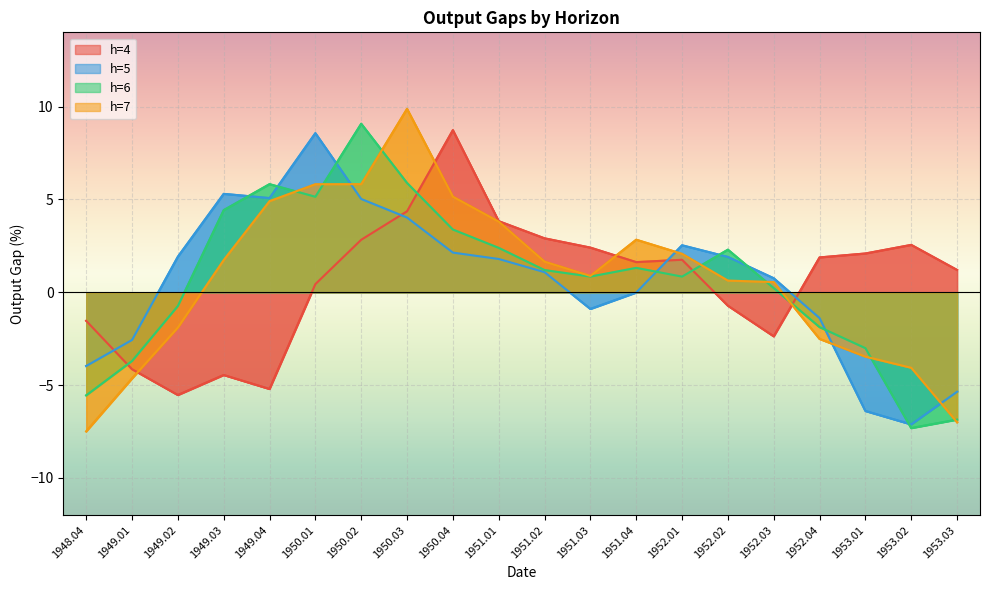

What is the value of the h=4 point at the 3rd from the left?

-5.5